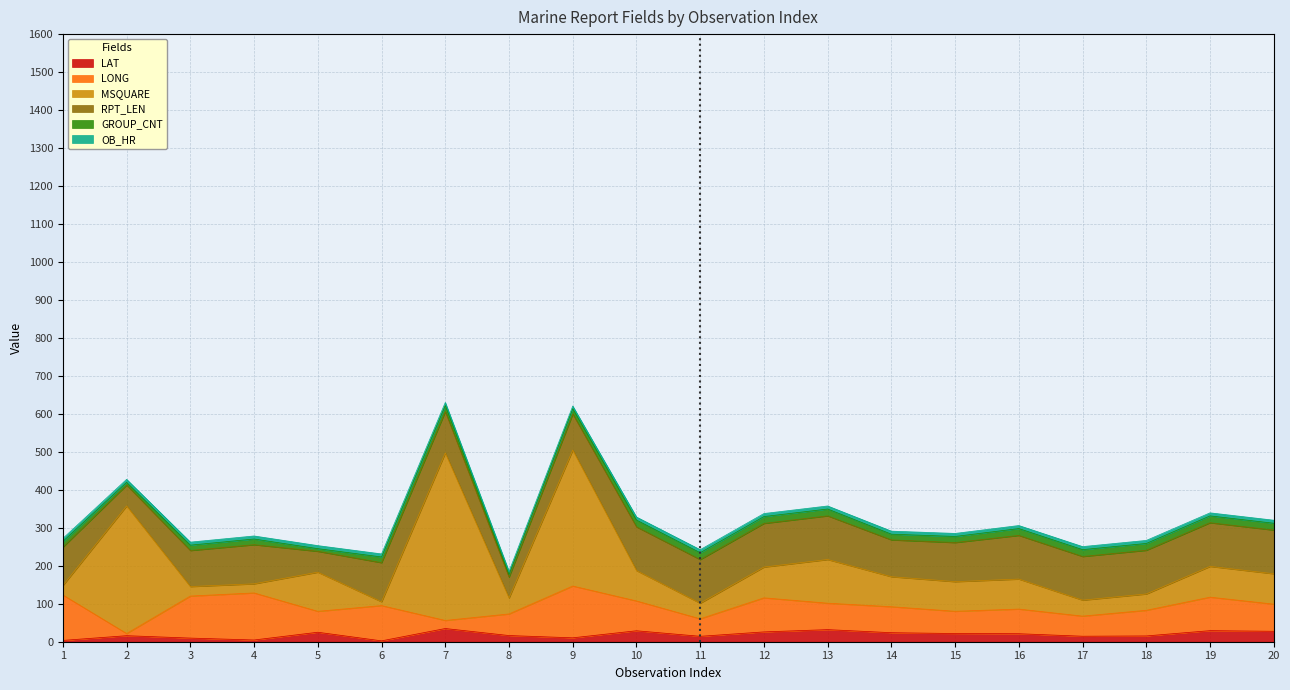

Reading left to right, transcribe all the data shown in this chart.

LAT: 3.5	15.9	9.6	4.6	25.0	2.3	34.8	16.3	10.3	28.9	14.3	25.9	31.9	23.8	21.6	21.1	14.5	15.3	29.2	27.5
LONG: 119.6	5.7	110.7	123.9	55.1	92.9	21.3	56.9	136.4	78.5	46.1	89.7	69.6	68.4	58.6	64.9	53.0	67.5	88.2	71.5
MSQUARE: 25.0	336.0	25.0	24.0	103.0	10.0	441.0	42.0	358.0	80.0	41.0	81.0	115.0	79.0	78.0	79.0	42.0	43.0	81.0	80.0
RPT_LEN: 101.0	55.0	95.0	103.0	55.0	103.0	109.0	55.0	95.0	115.0	115.0	115.0	115.0	97.0	103.0	115.0	115.0	115.0	115.0	115.0
GROUP_CNT: 15.0	7.0	14.0	15.0	7.0	15.0	16.0	7.0	14.0	18.0	18.0	18.0	18.0	15.0	16.0	18.0	18.0	18.0	18.0	18.0
OB_HR: 8.0	8.0	8.0	8.0	8.0	8.0	8.0	8.0	7.0	8.0	8.0	8.0	8.0	8.0	8.0	8.0	8.0	8.0	8.0	8.0